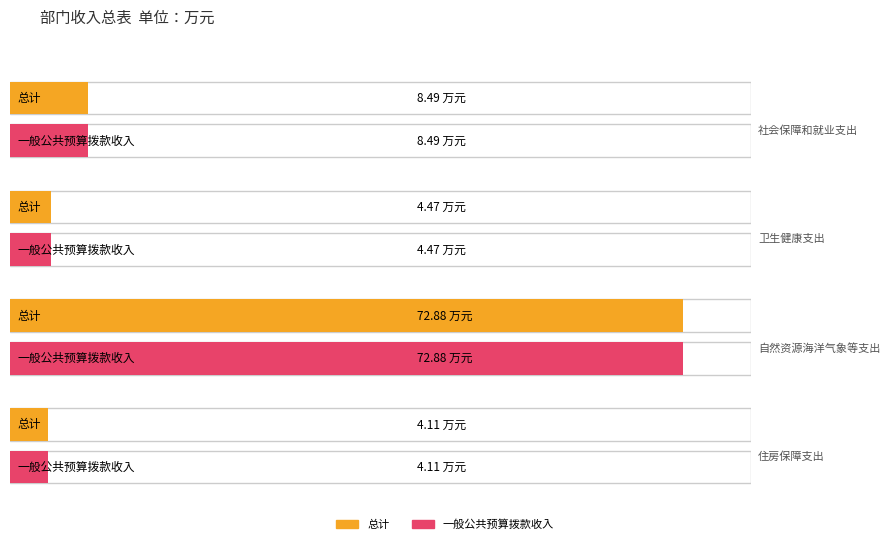

Count the number of data series in this chart.

2